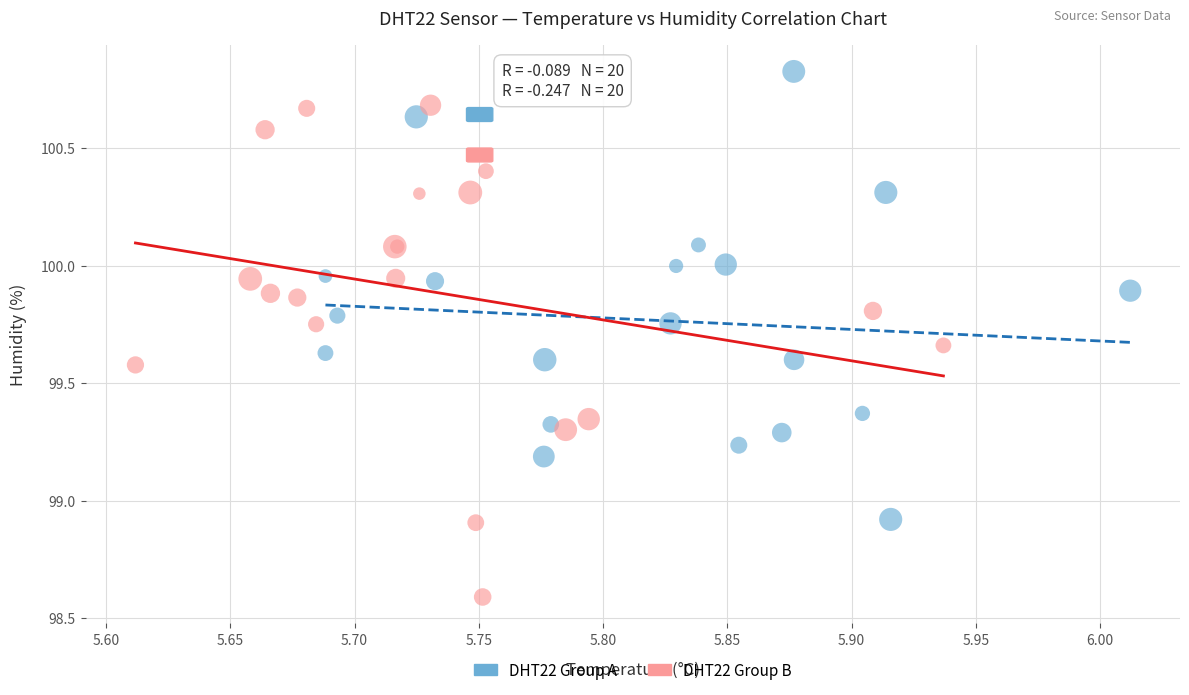

Which series has the widest spread of Y values?

DHT22 Group B